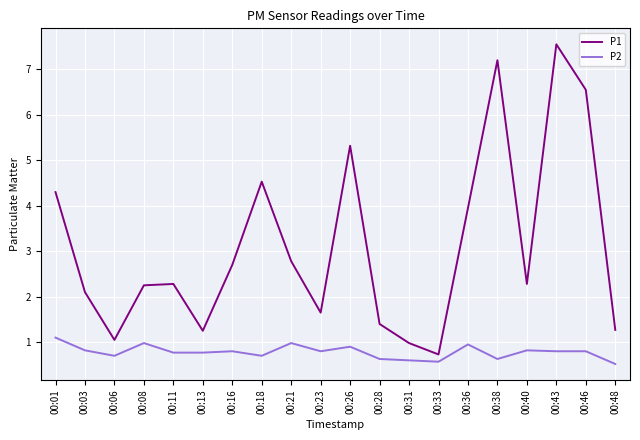

Is the value of P2 at 00:06 greater than the value of P1 at 00:46?

No